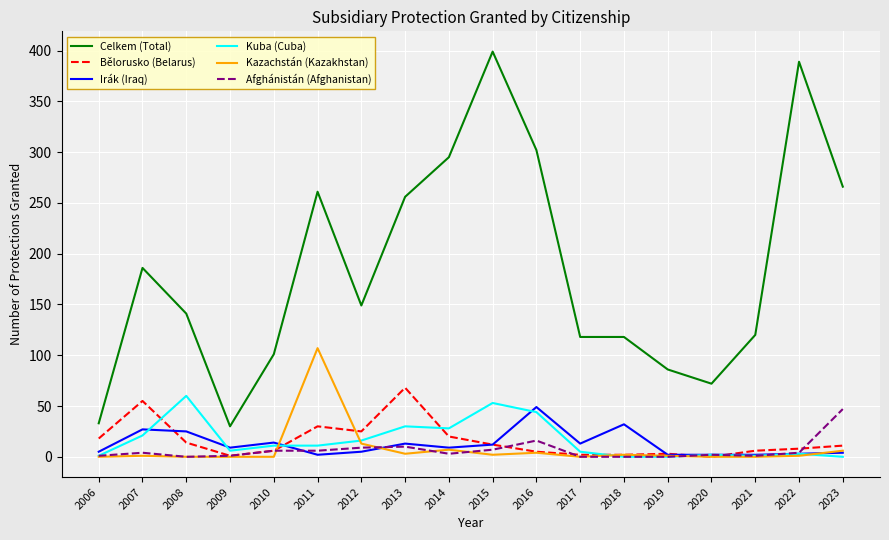

What is the difference between the Bělorusko (Belarus) values at 2022 and 2015?

4